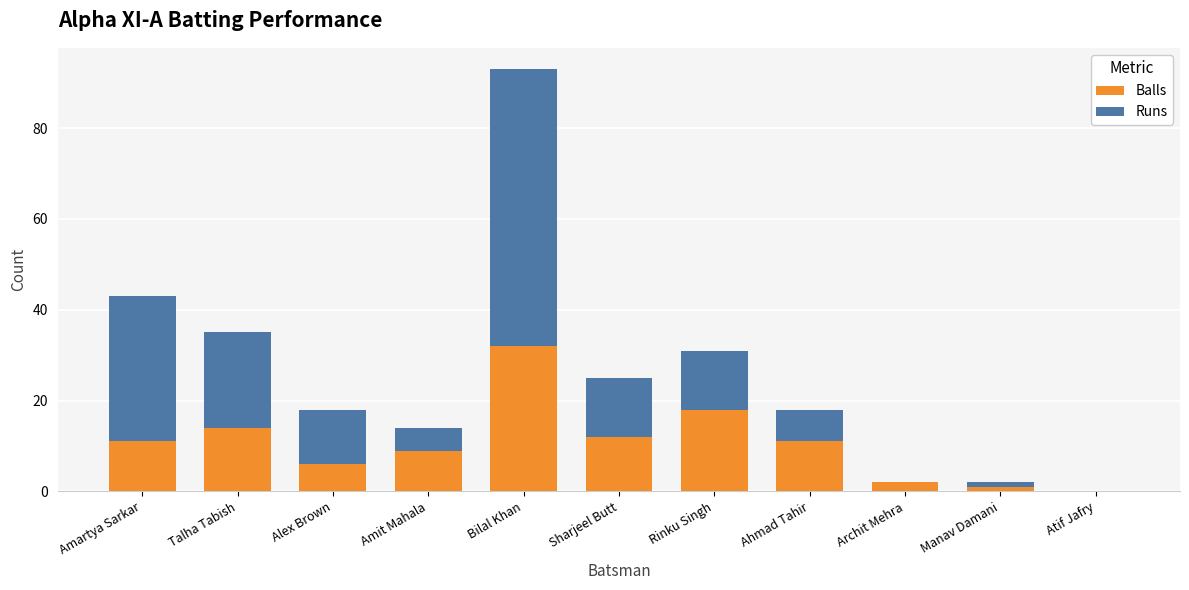

How many distinct data groups are displayed?

2